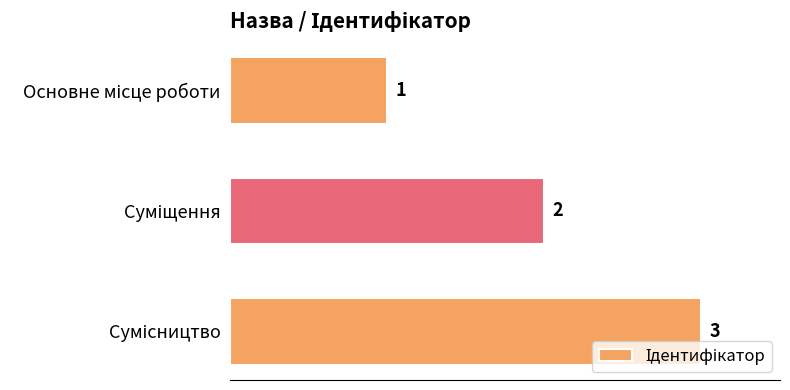

What is the sum of all values?

6